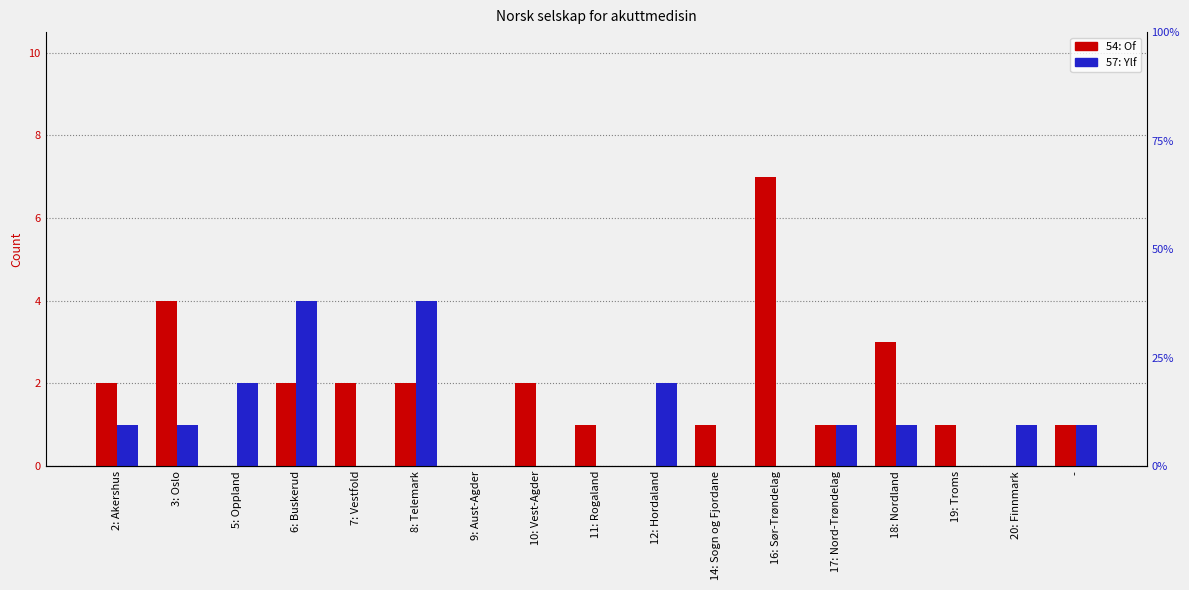

True or false: 57: Ylf has a value of -2 at 19: Troms.

False